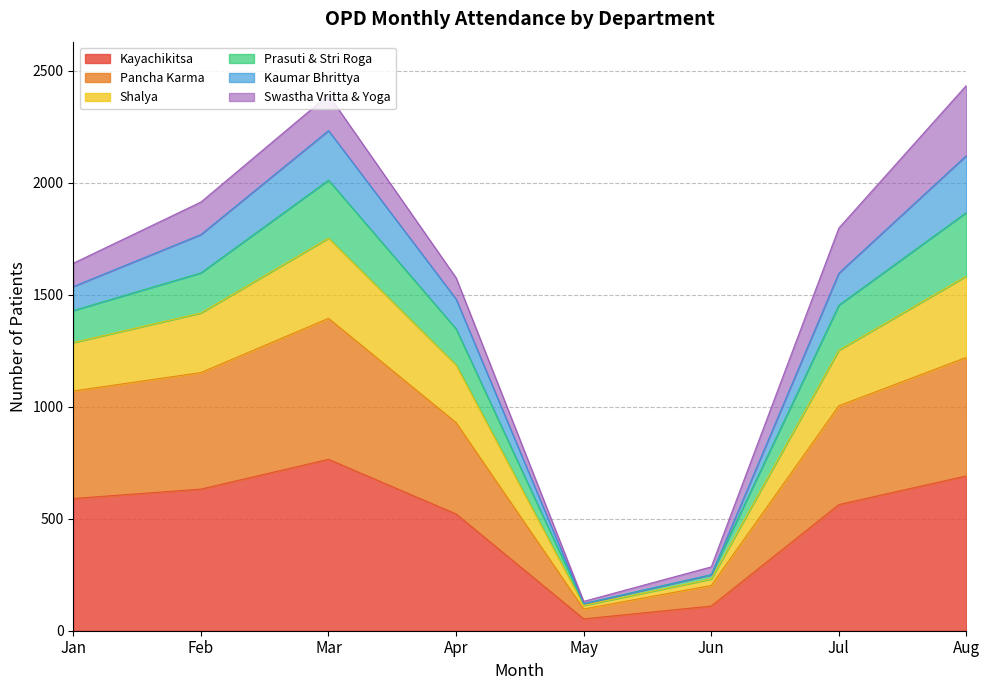

True or false: Kayachikitsa has a value of 777 at Apr.

False